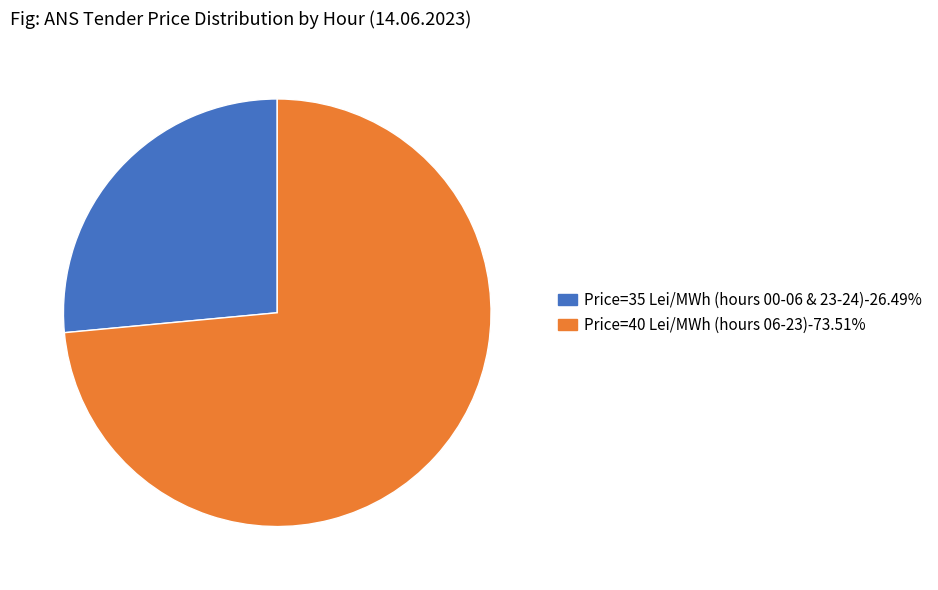

Does any single category account for the majority?

Yes